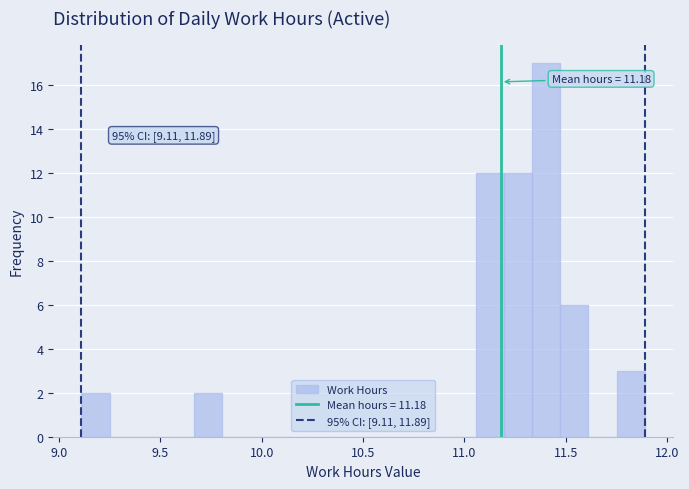

Around what value on the x-axis is the tallest bar? Give the approximate position of its centre, as read against the axis.

11.40